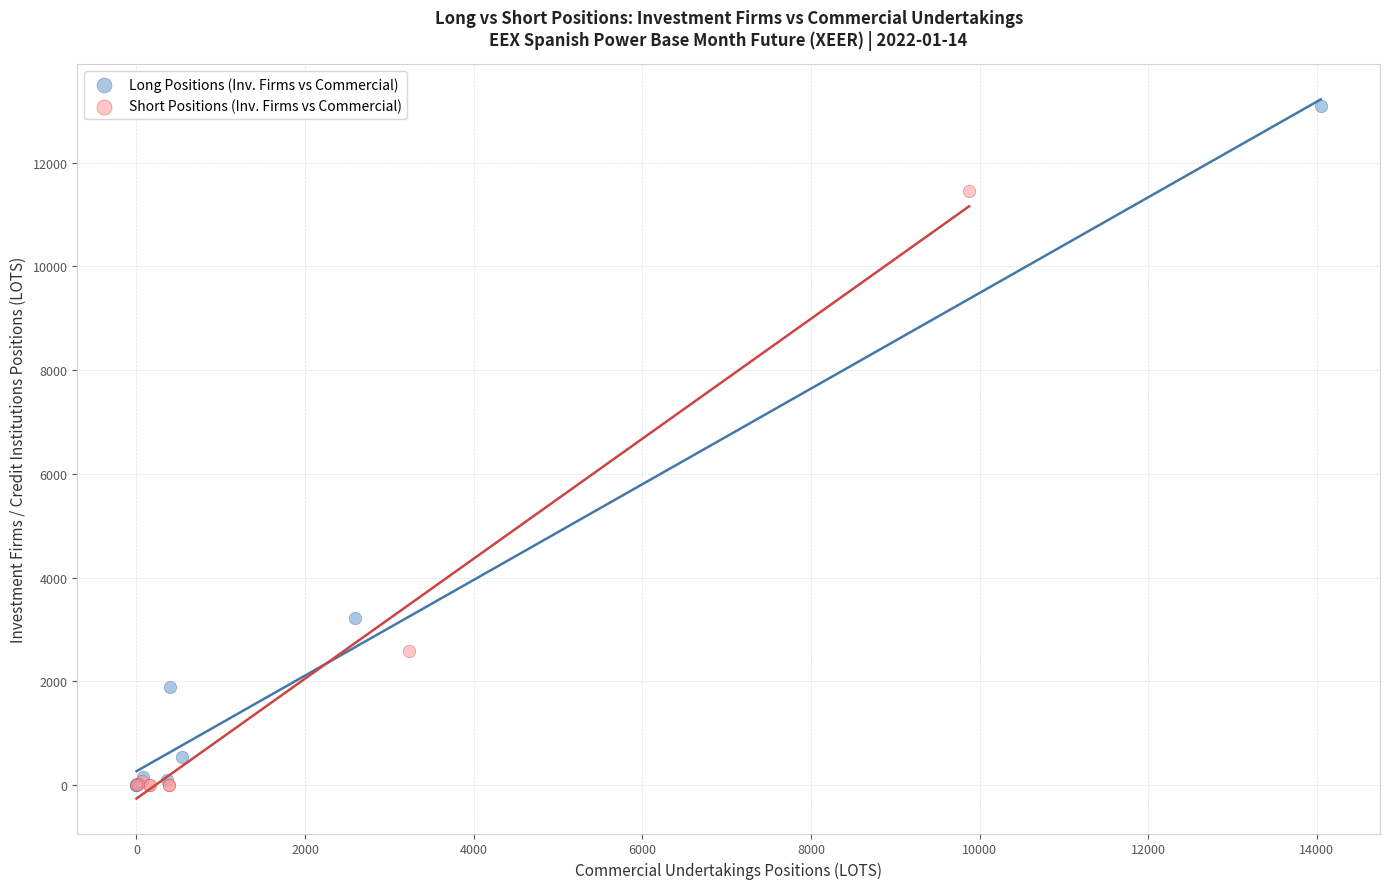

Which series has the largest Y range (max minus min)?

Long Positions (Inv. Firms vs Commercial)